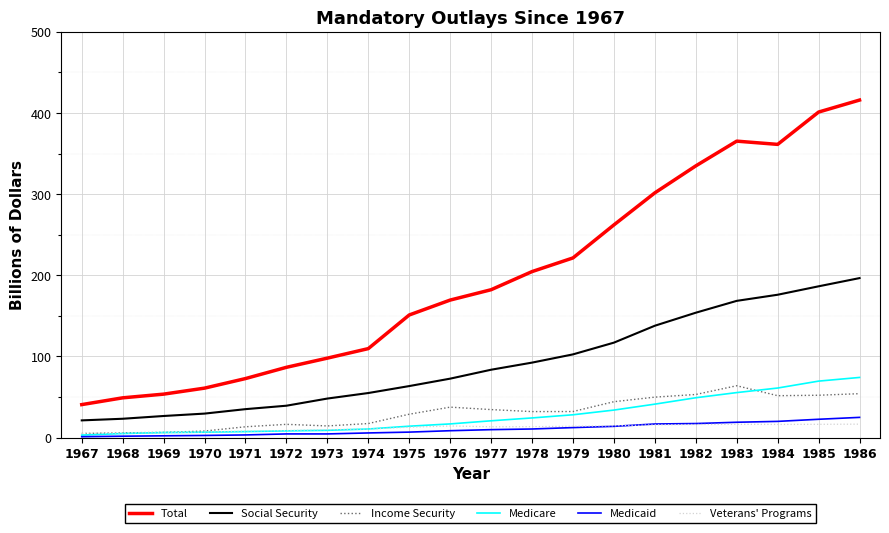

True or false: Social Security and Veterans' Programs intersect in this chart.

False